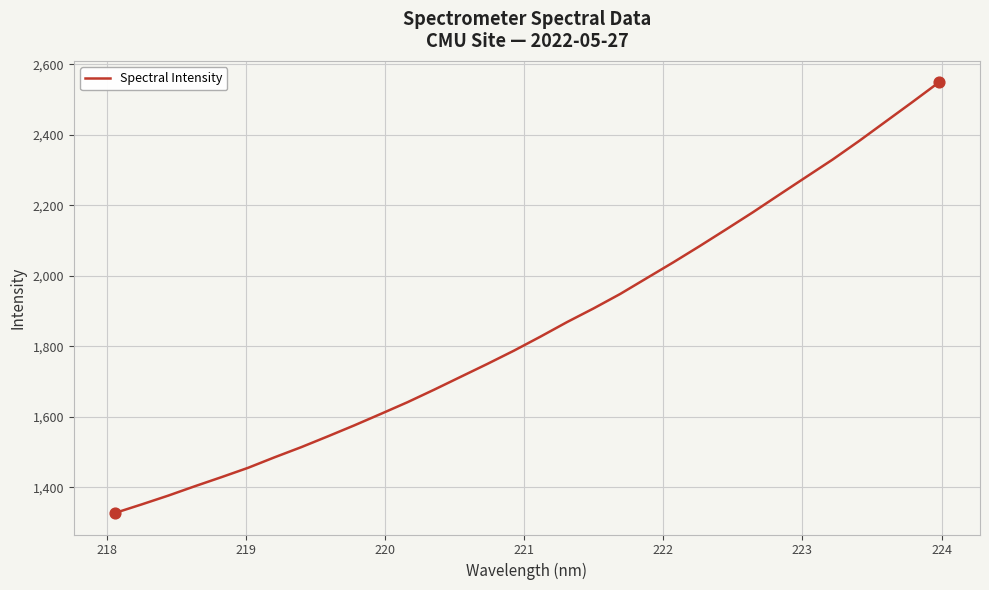

What is the maximum value shown in the chart?

2549.0